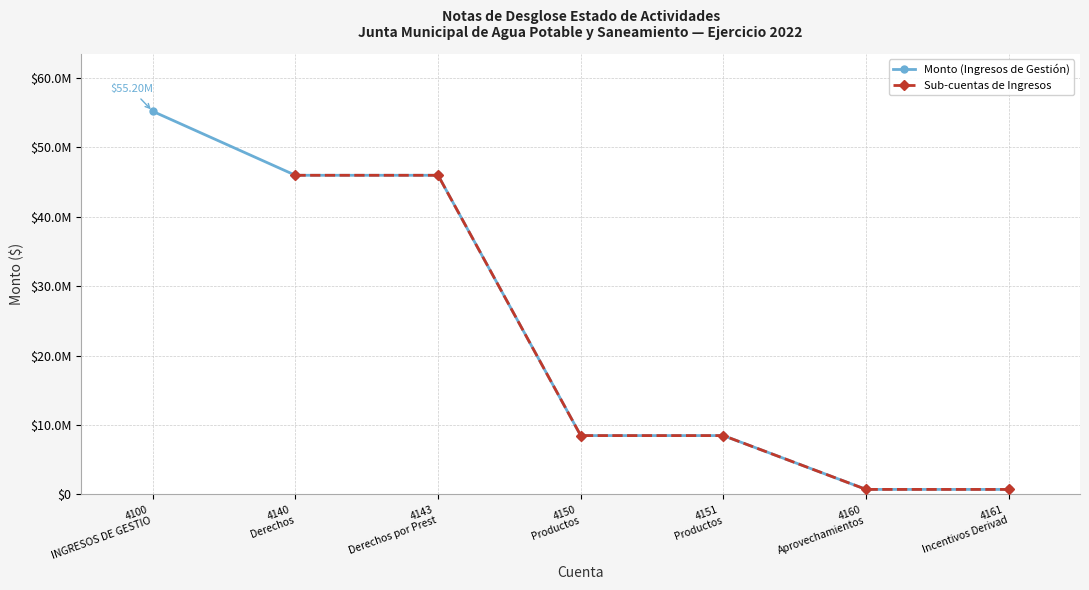

What are all the series names shown in the legend?

Monto (Ingresos de Gestión), Sub-cuentas de Ingresos